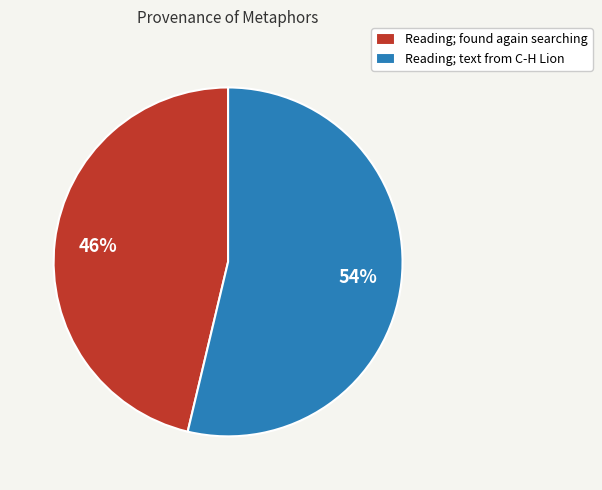

Which category accounts for the majority?

Reading; text from C-H Lion